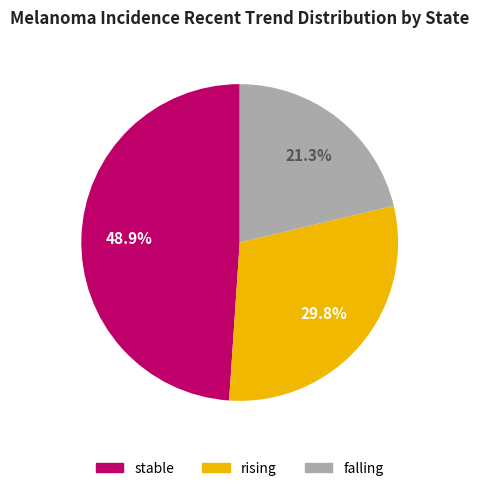

What percentage is the falling slice, to the nearest percent?

21%